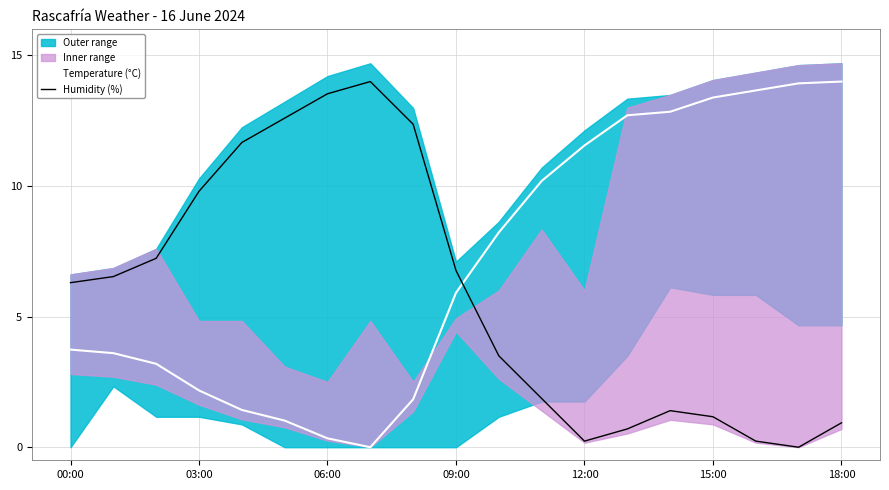

Read the Temperature (°C) value at 13.

12.7